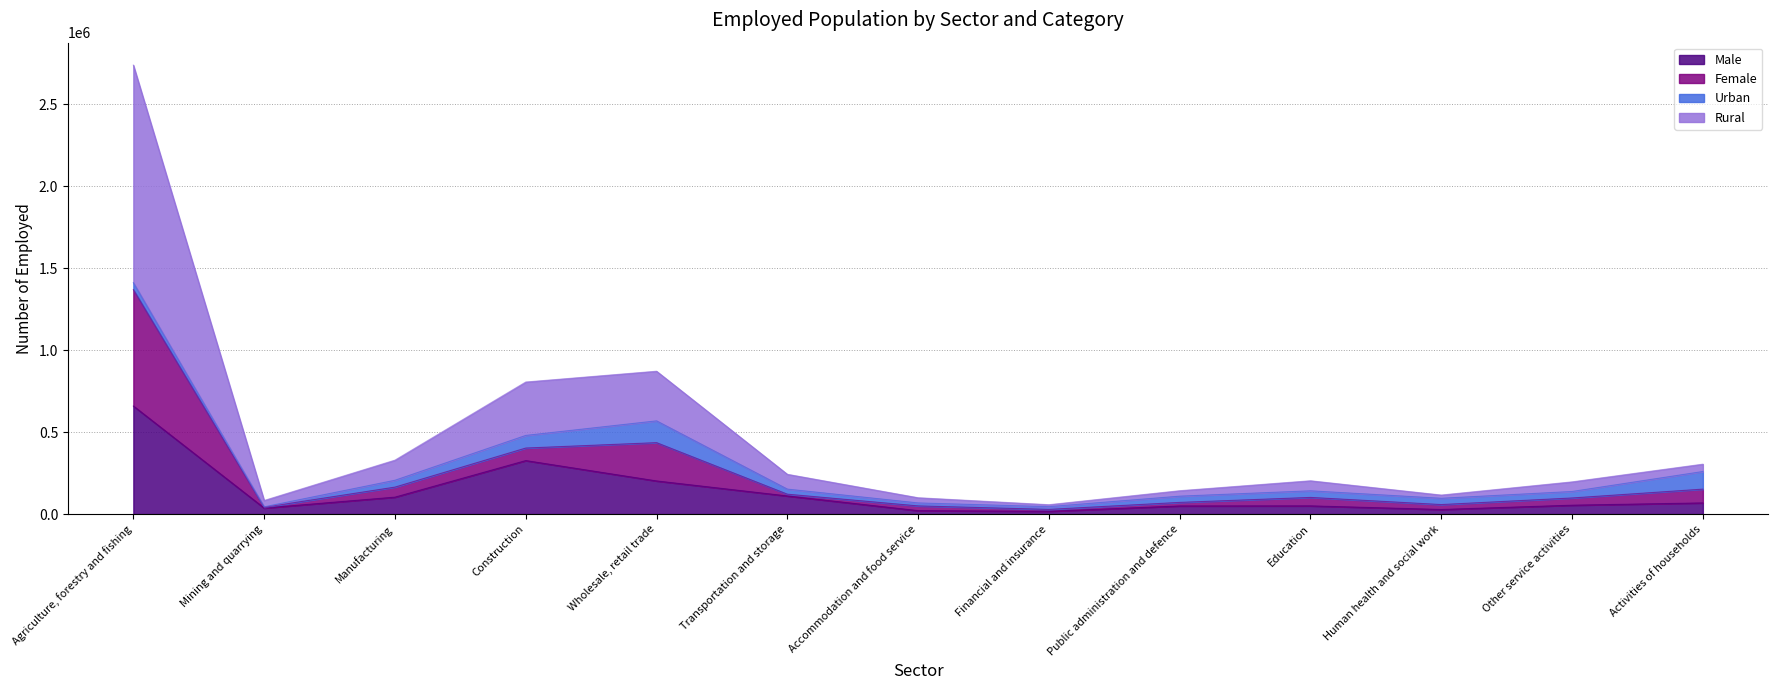

At which label does Female reach its peak?

Agriculture, forestry and fishing